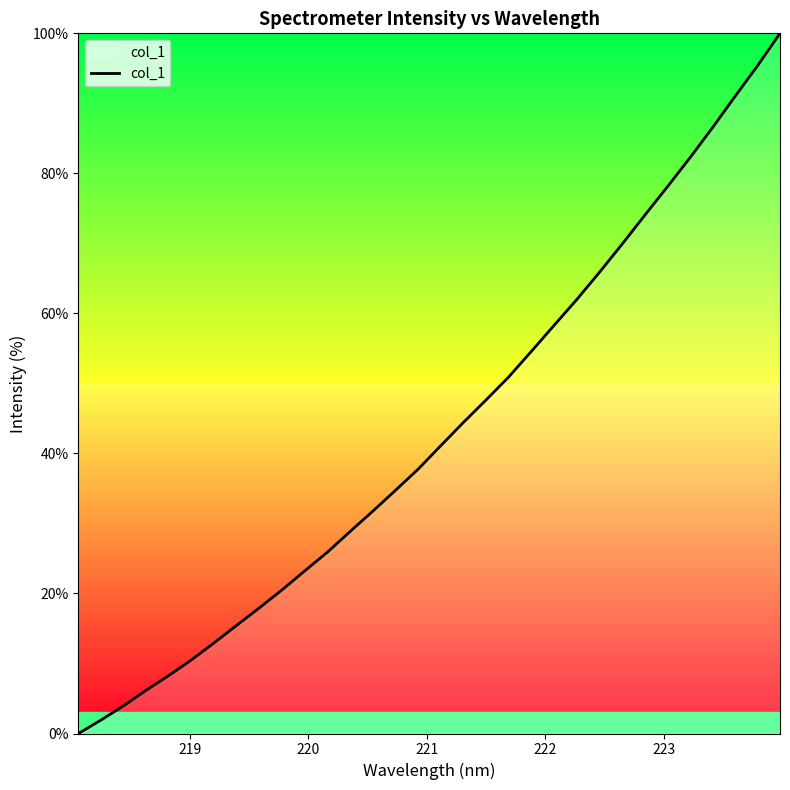

How many categories are shown in the chart?

32